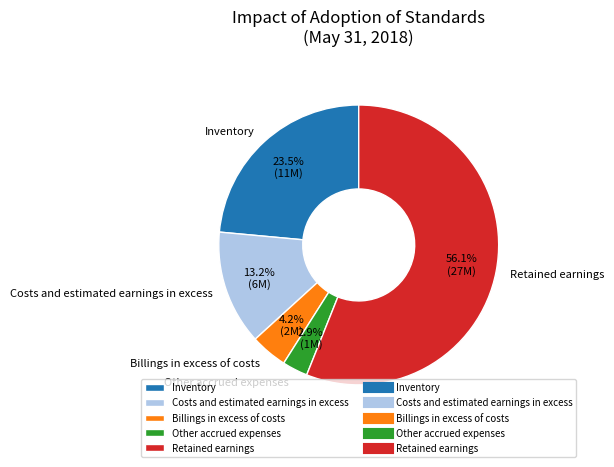

Combined, do Costs and estimated earnings in excess and Inventory account for over 50%?

No